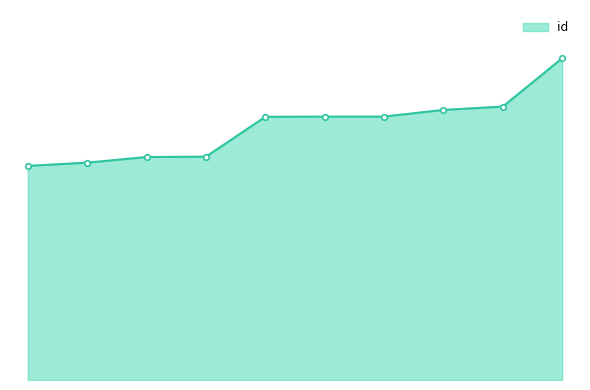

Does the chart have visible grid lines?

No